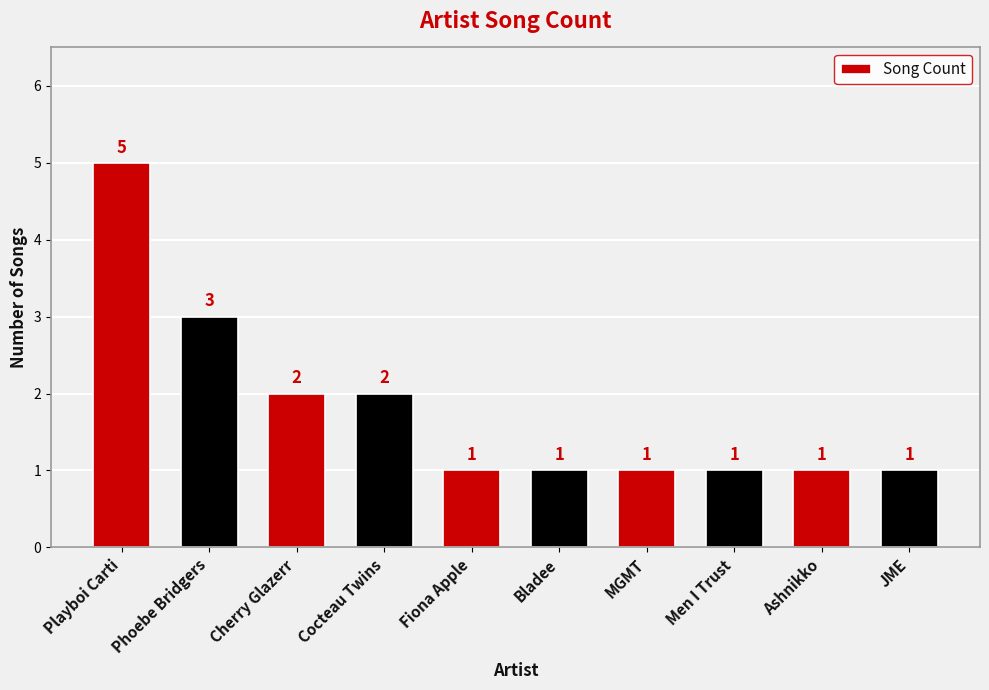

At which category does the chart reach its peak across all series?

Playboi Carti